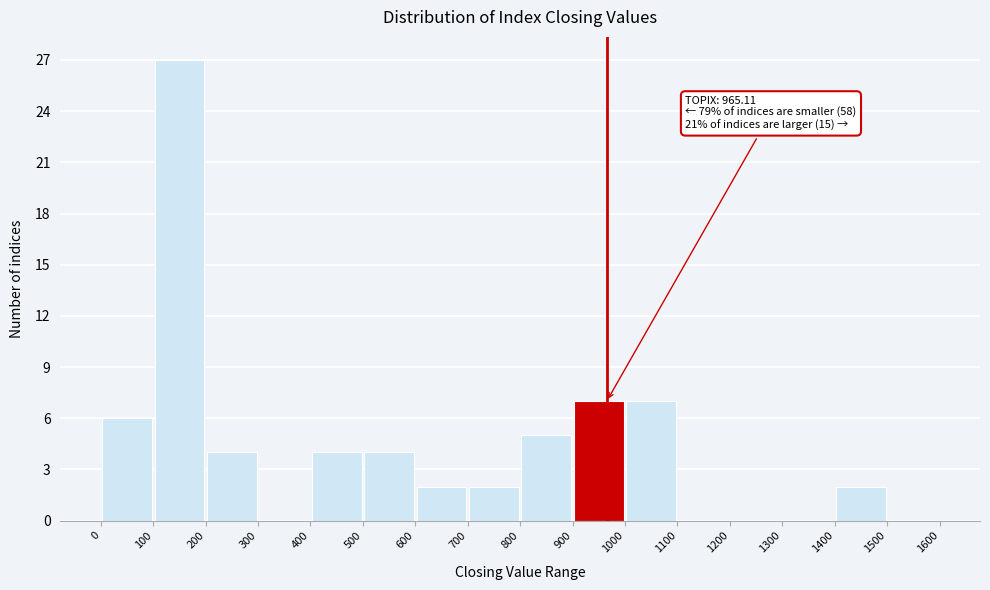

Which range on the x-axis has the tallest bar?

100 to 200